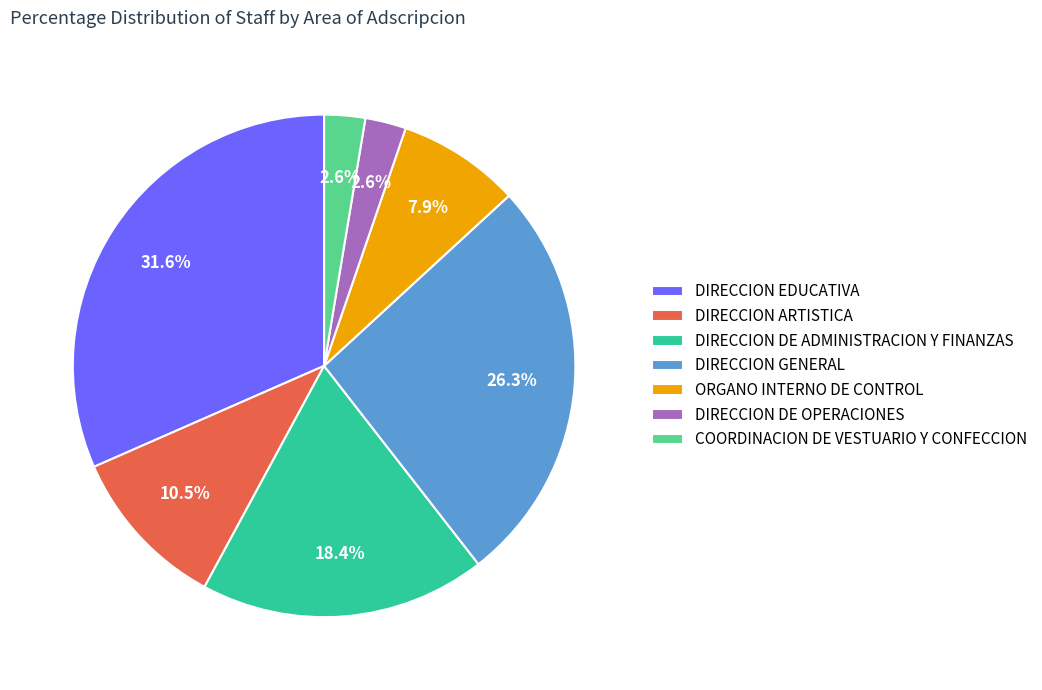

Combined, do DIRECCION ARTISTICA and ORGANO INTERNO DE CONTROL account for over 50%?

No